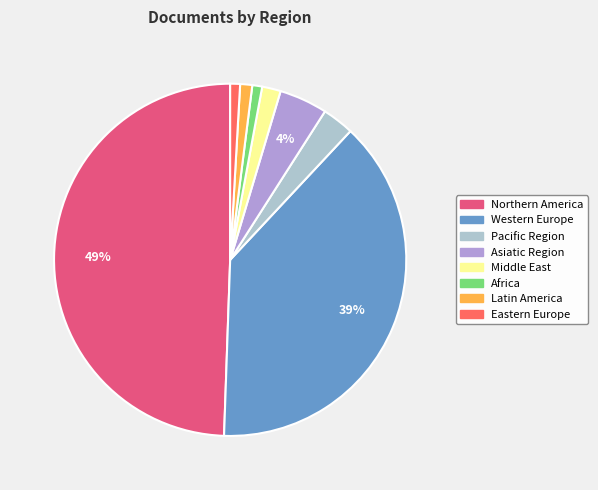

Does Middle East represent more than half of the total?

No